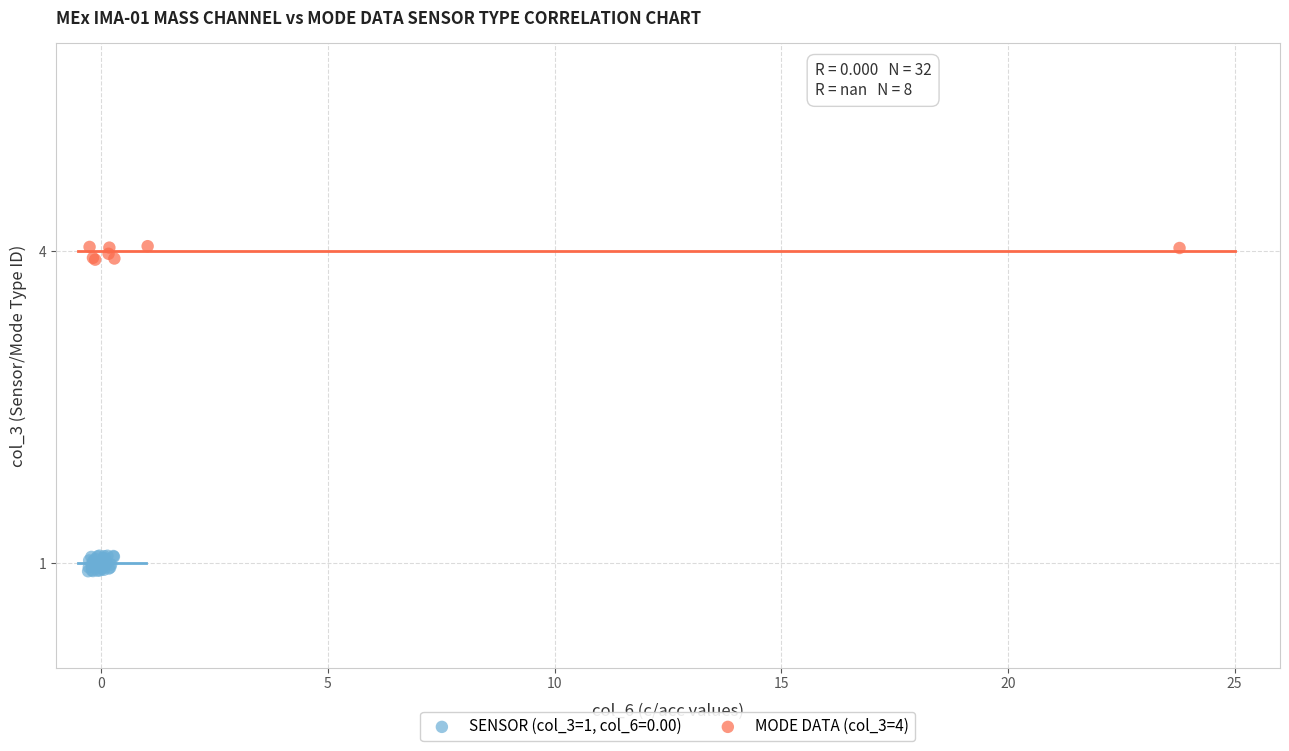

Which series contains the highest Y value?

MODE DATA (col_3=4)